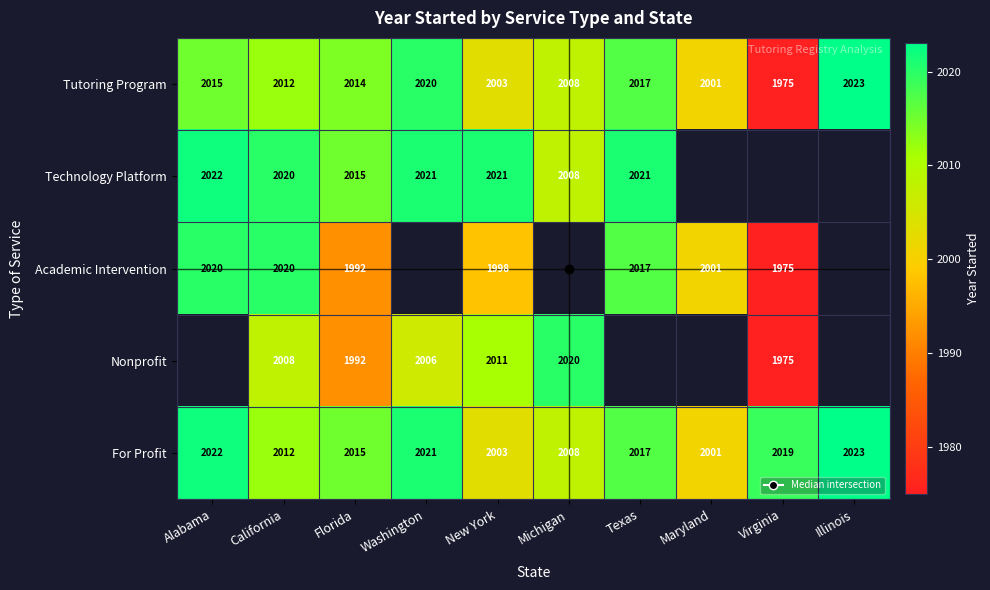

Which series has the largest total across all categories?

For Profit